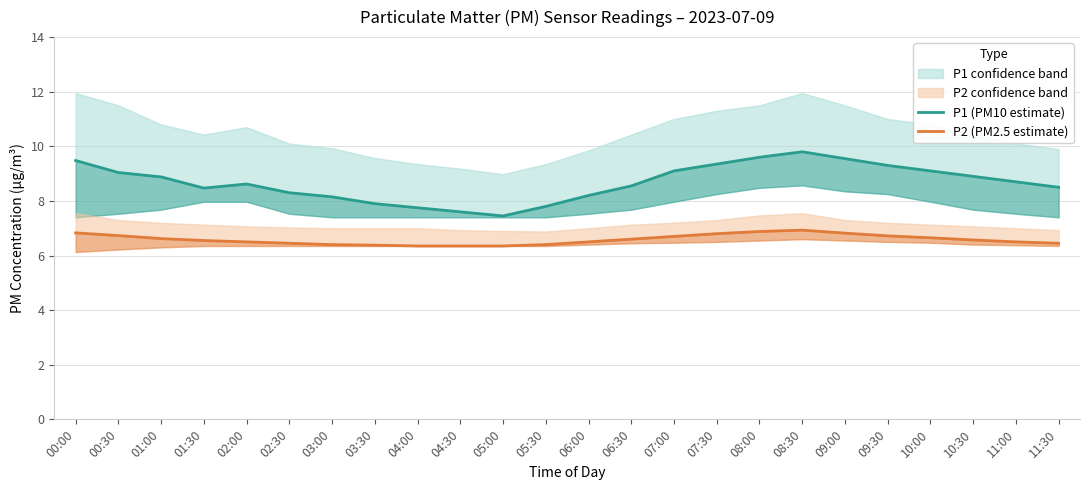

Which category has the lowest value in the P1 (PM10 estimate) series?

05:00